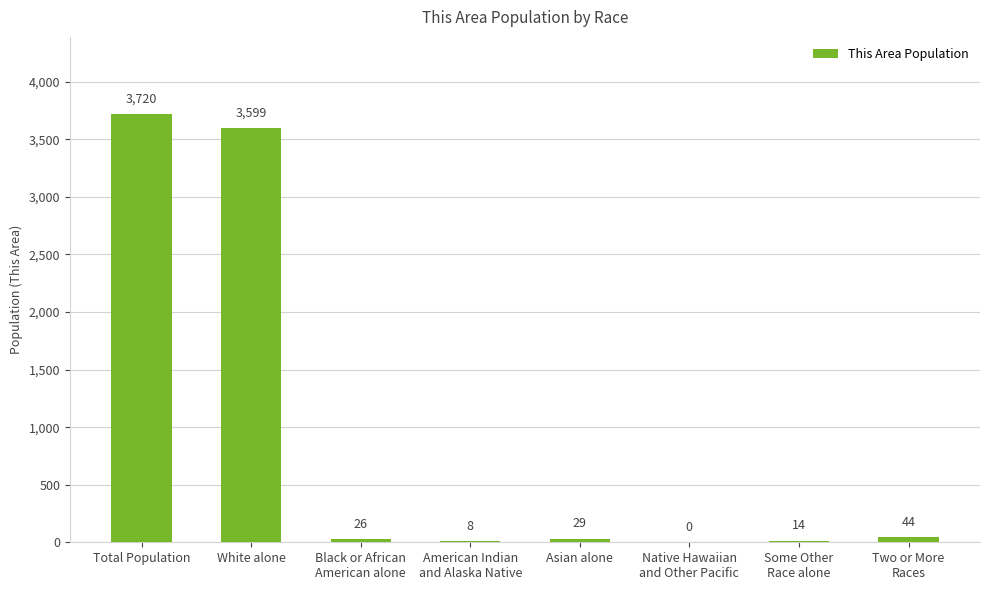

What is the sum of the values at Black or African
American alone and Asian alone?

55